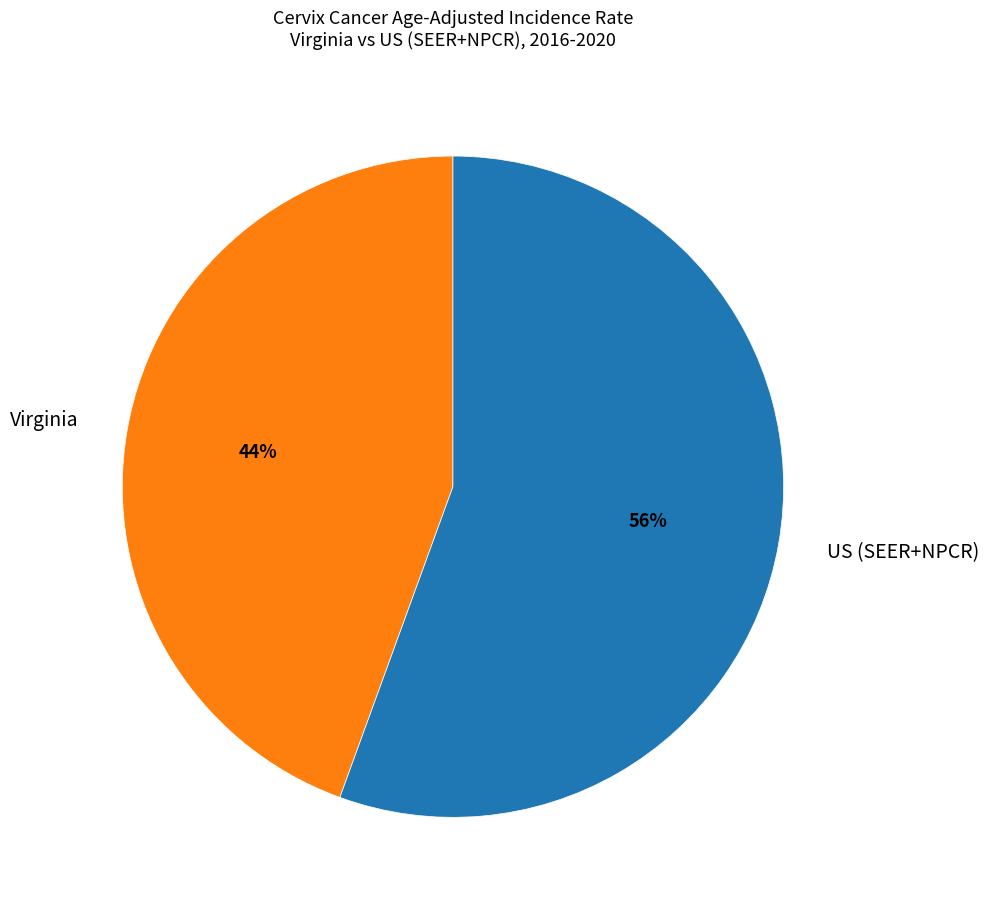

Is Virginia the majority of the pie?

No